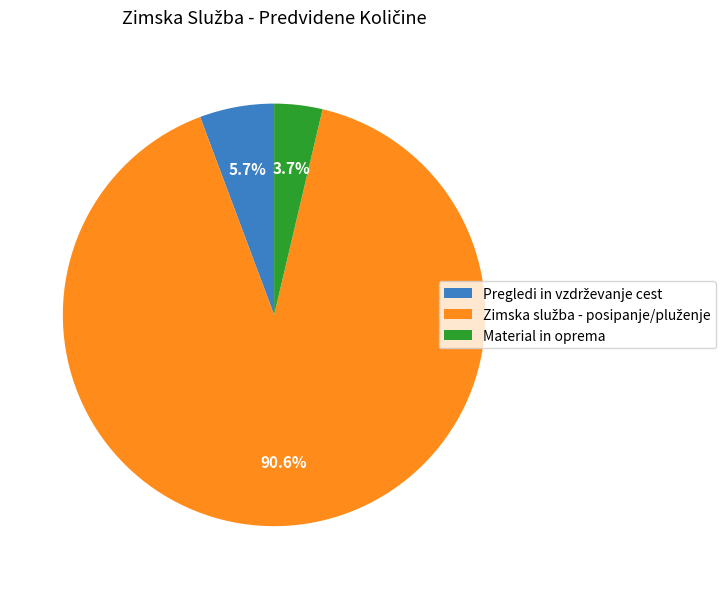

Does any single category account for the majority?

Yes